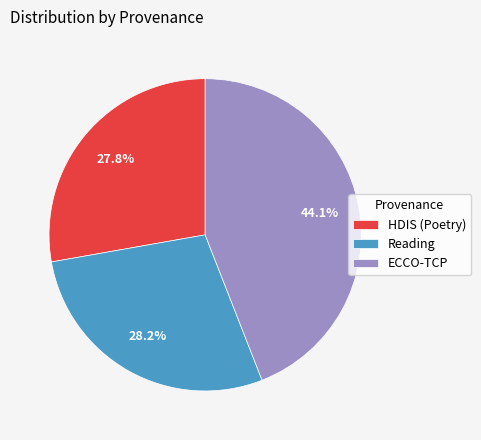

Is there a majority slice in this chart?

No